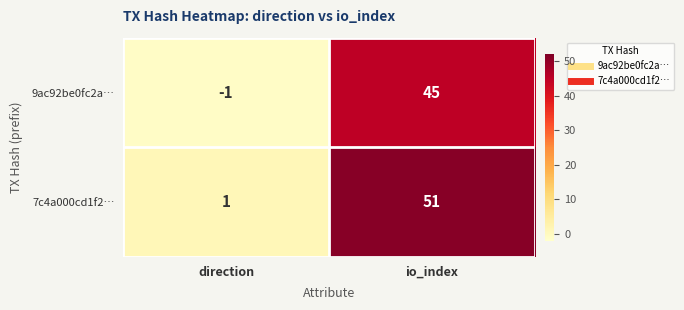

Is it true that 7c4a000cd1f2… equals 70 at io_index?

False